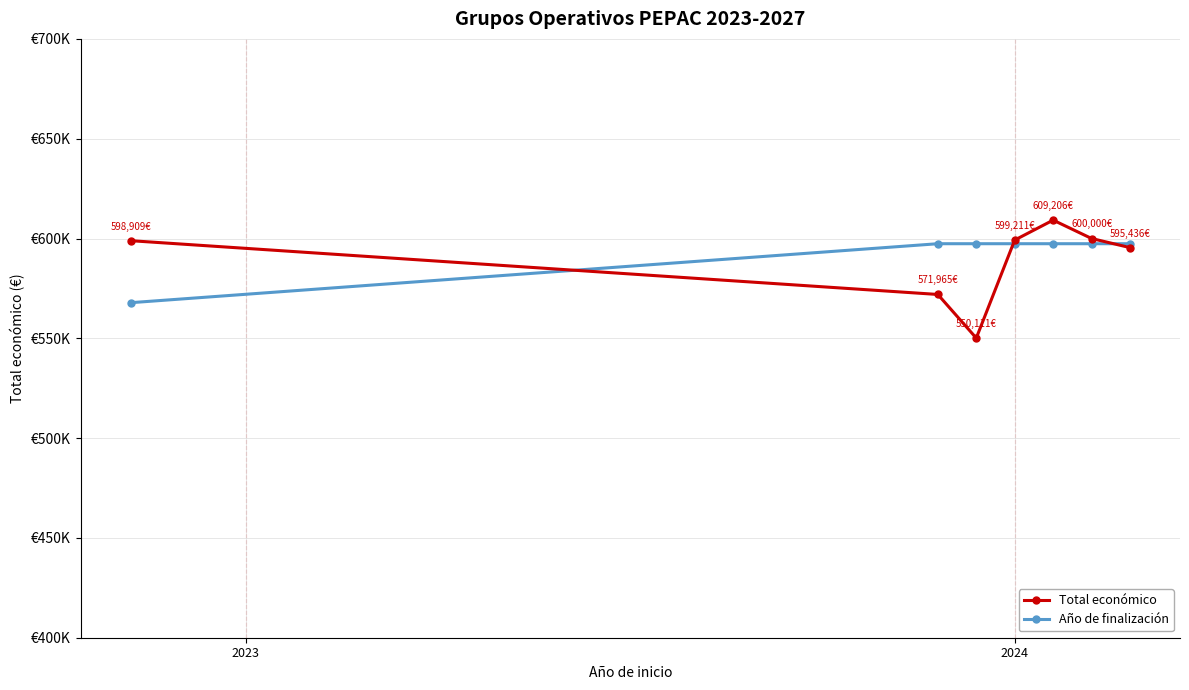

What is the label of the 6th point from the right?

2024